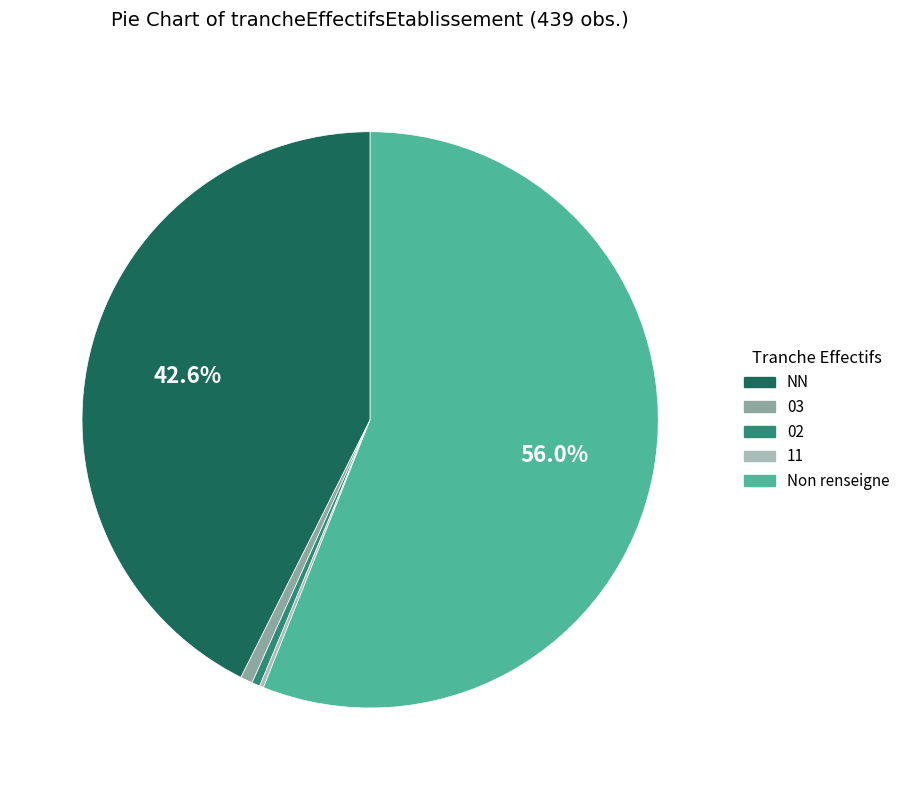

The NN slice represents 56% of the pie. True or false?

False